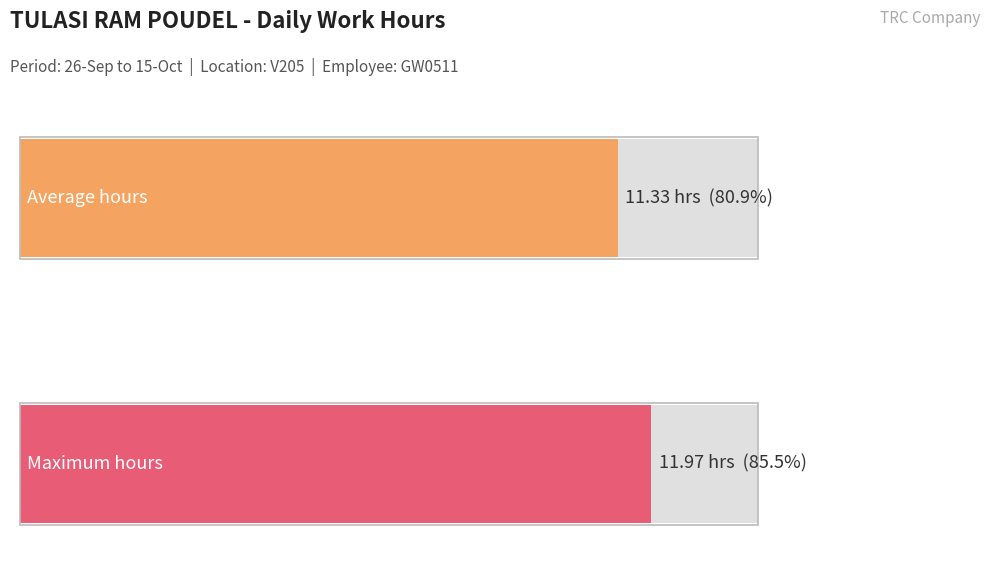

How many distinct data groups are displayed?

1